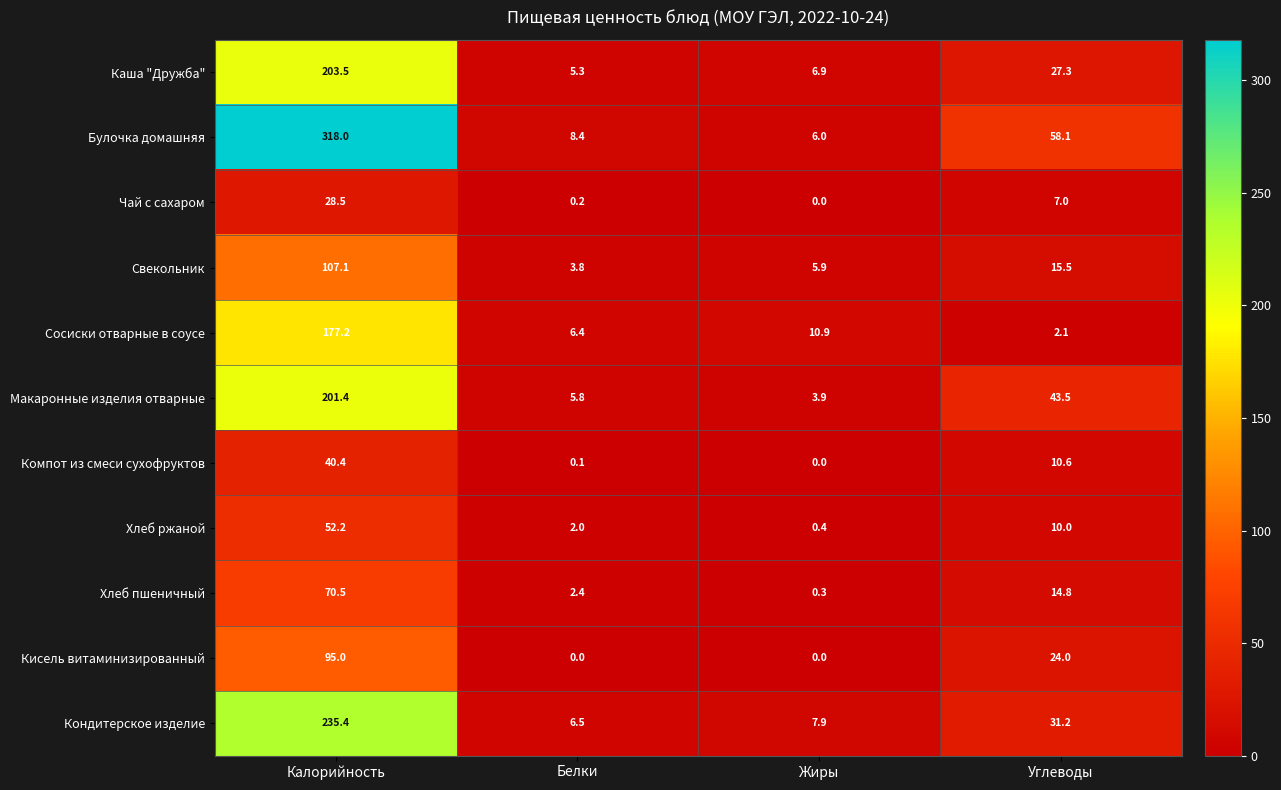

What is the total value across all series at Белки?

40.9